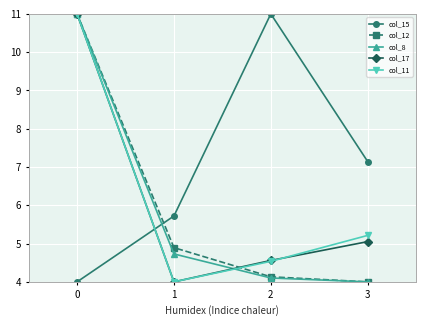

How many intersections are there between col_15 and col_8?

1